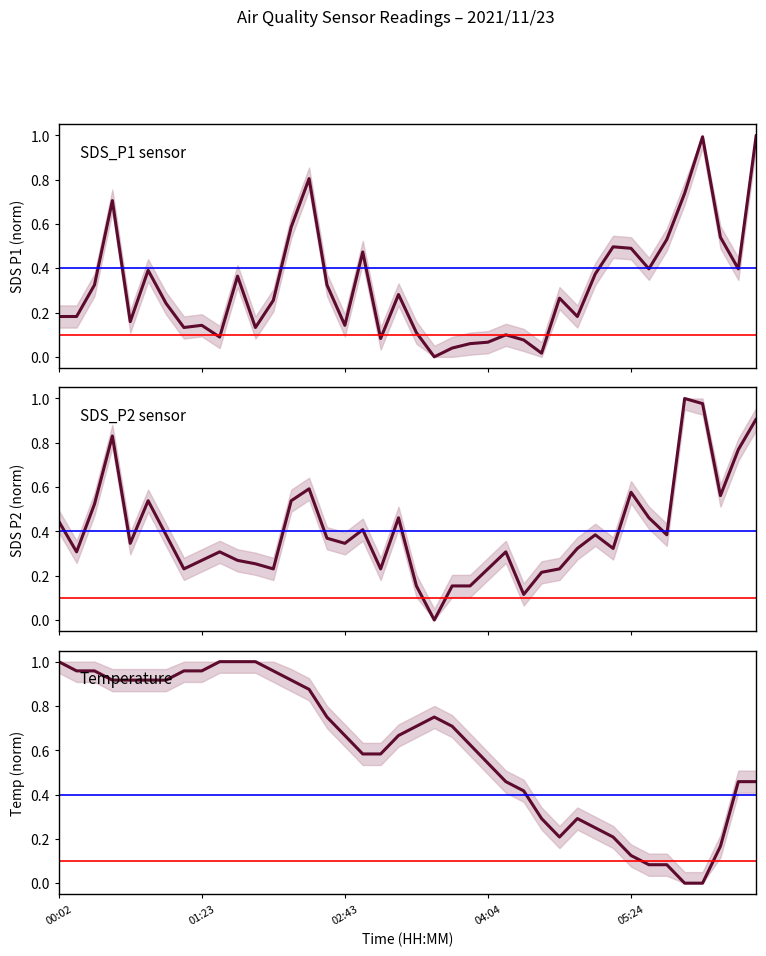

Between which two adjacent categories do SDS_P1 and Temp first intersect?

27 and 28